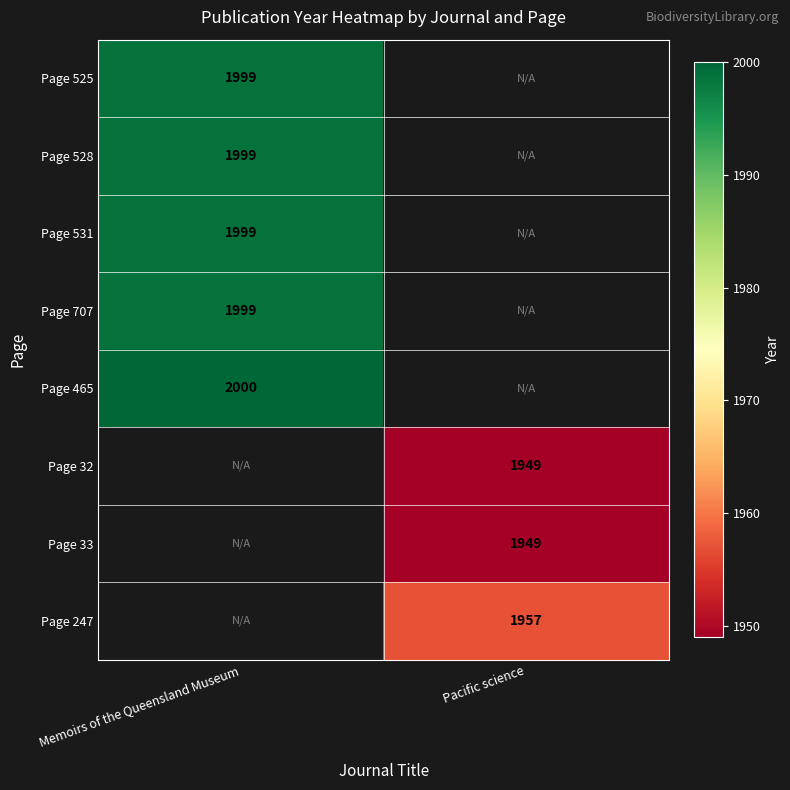

At how many categories does at least one series exceed 1986?

1